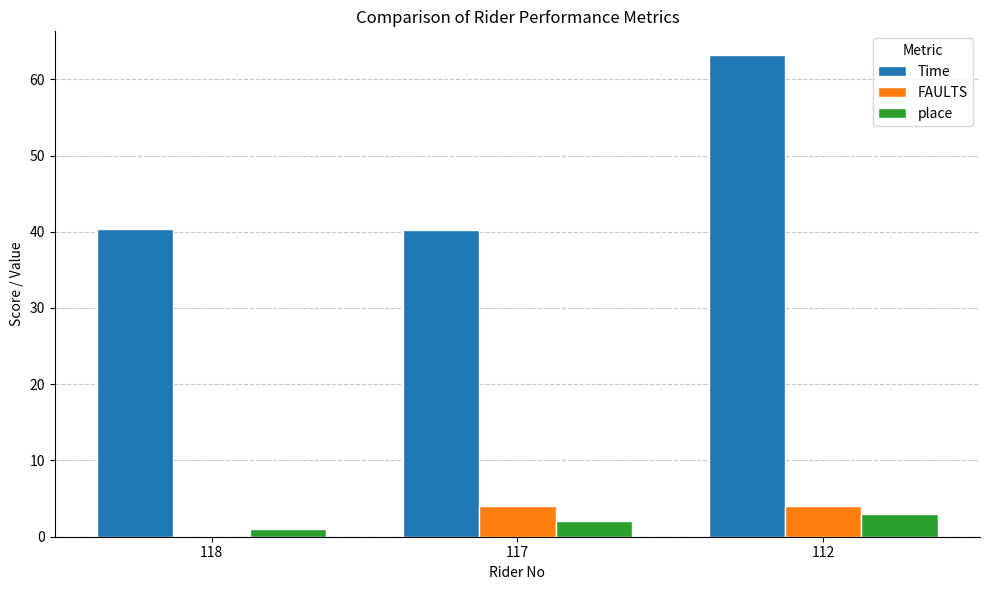

What is the average value of the place series?

2.0